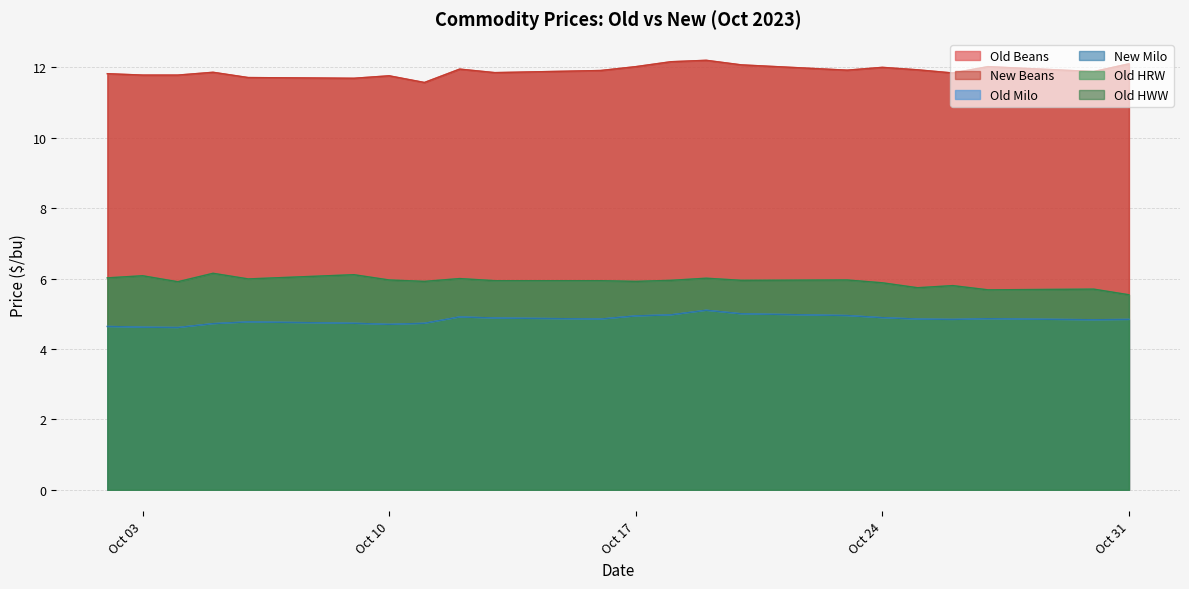

What are all the series names shown in the legend?

Old Beans, New Beans, Old Milo, New Milo, Old HRW, Old HWW